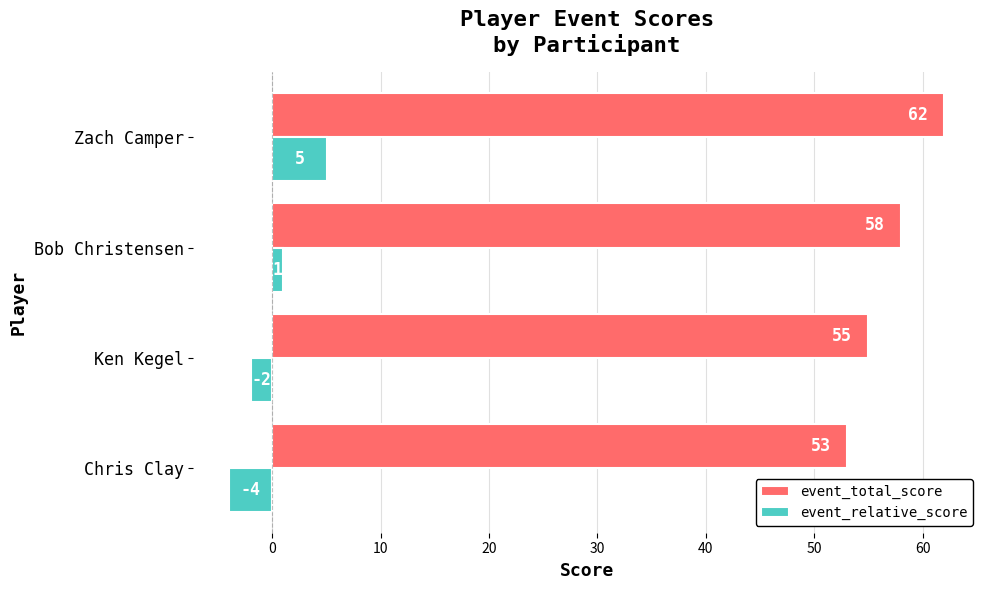

How many values in the event_relative_score series are below 1?

2